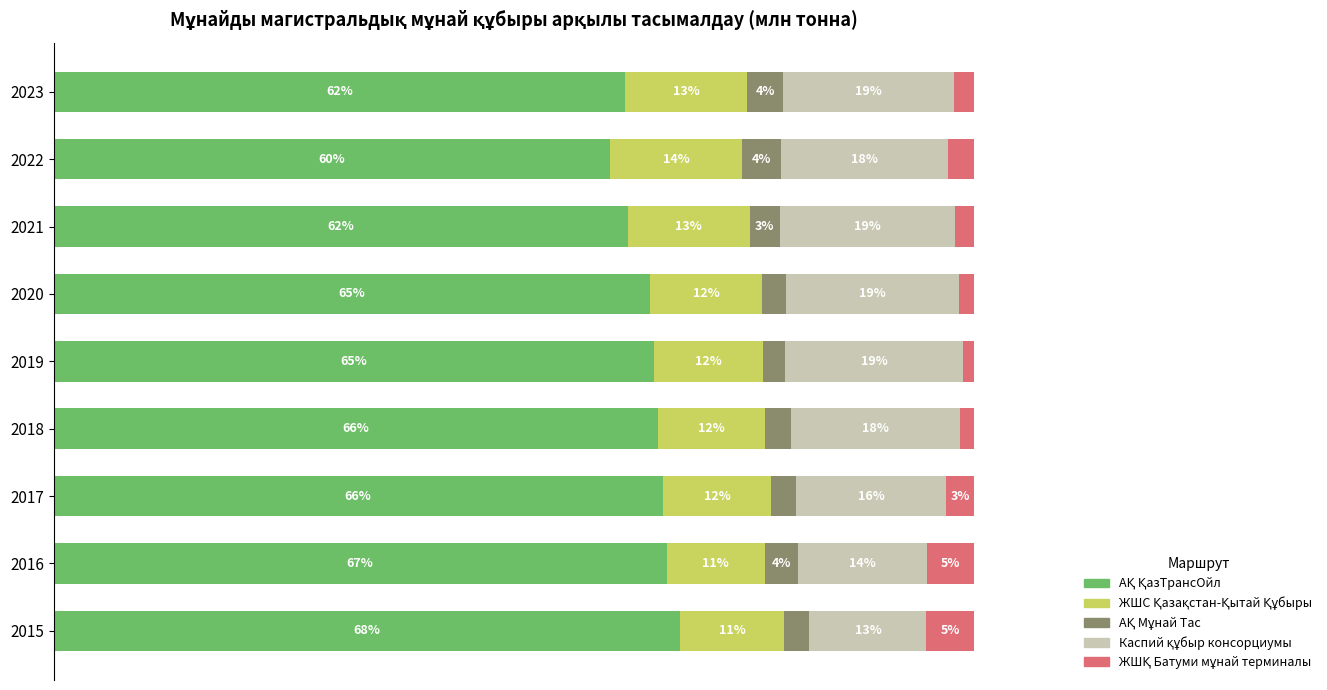

At how many categories does at least one series exceed 0?

9